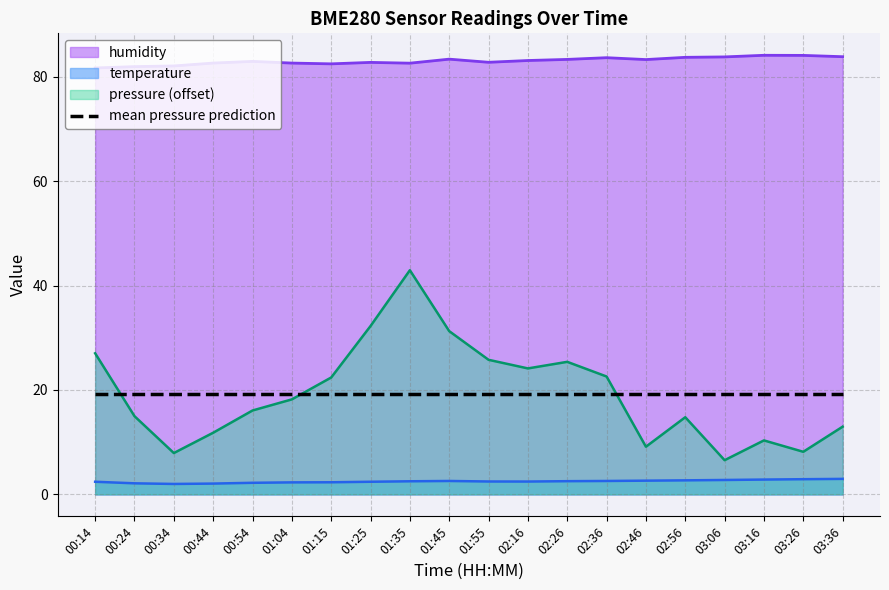

Reading left to right, transcribe all the data shown in this chart.

pressure: 27.0	15.0	7.9	11.8	16.1	18.2	22.4	32.2	42.9	31.3	25.8	24.1	25.4	22.6	9.1	14.8	6.6	10.3	8.2	13.0
temperature: 2.4	2.1	2.0	2.1	2.2	2.3	2.3	2.4	2.5	2.6	2.5	2.5	2.5	2.6	2.6	2.7	2.8	2.8	2.9	3.0
humidity: 81.7	81.9	82.1	82.6	82.9	82.6	82.5	82.8	82.6	83.4	82.8	83.1	83.3	83.7	83.3	83.7	83.8	84.1	84.1	83.8